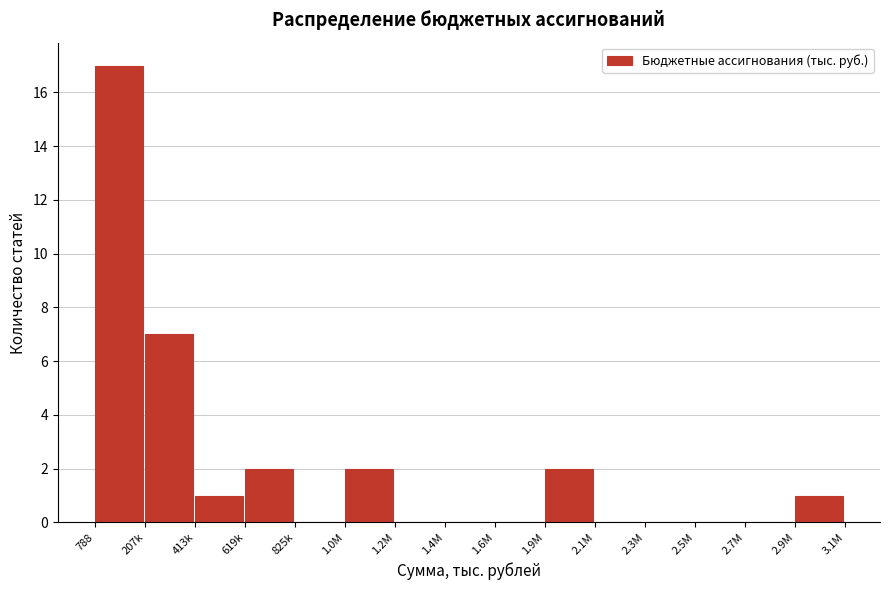

Reading left to right, list all the values displayed in this chart.

788=17	207k=7	413k=1	619k=2	825k=0	1.0M=2	1.2M=0	1.4M=0	1.6M=0	1.9M=2	2.1M=0	2.3M=0	2.5M=0	2.7M=0	2.9M=1